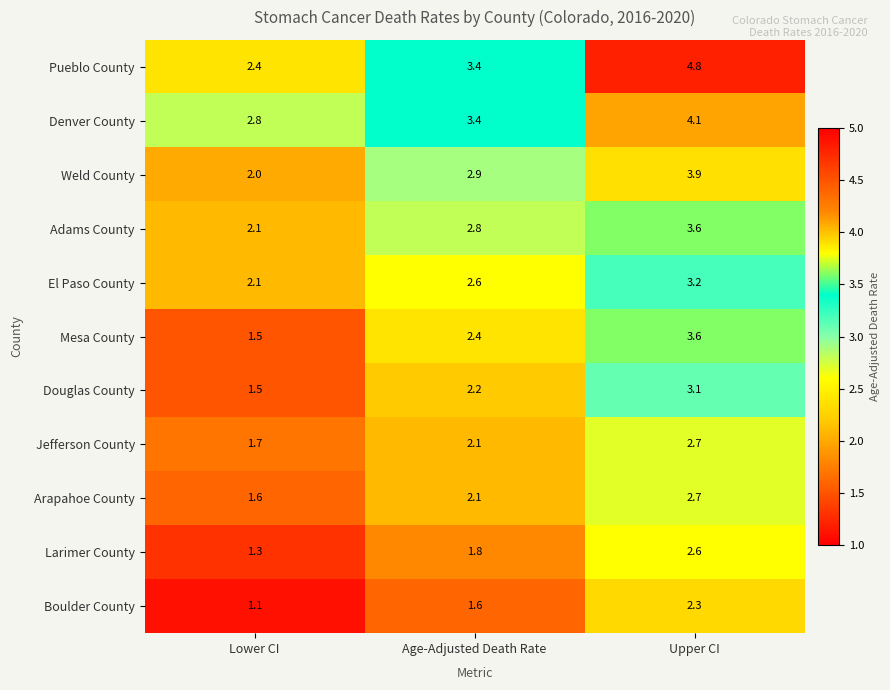

Which series has the widest spread of values?

Pueblo County